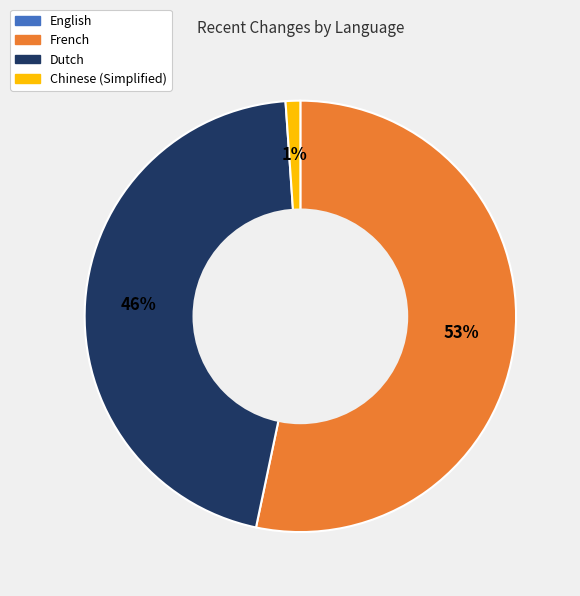

Is it true that Chinese (Simplified) is 15% of the pie?

False